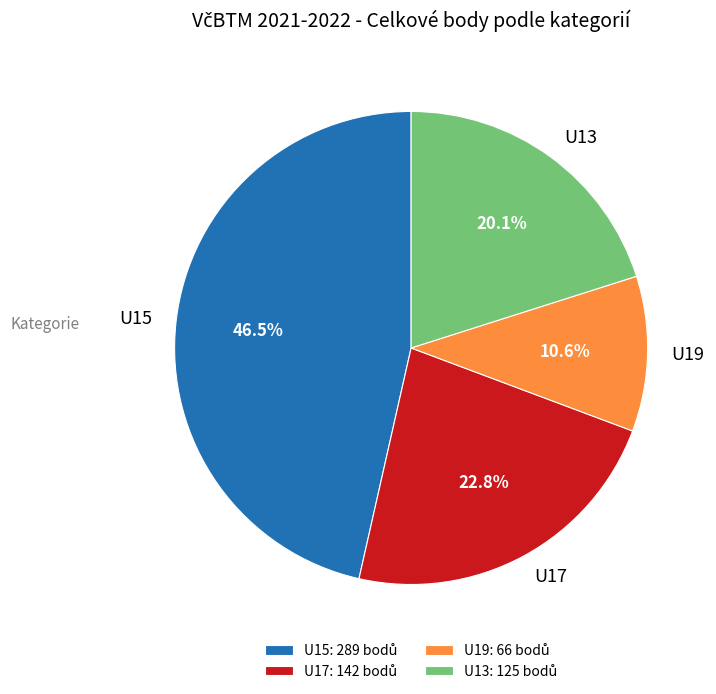

Do U13 and U15 together represent more than half of the pie?

Yes